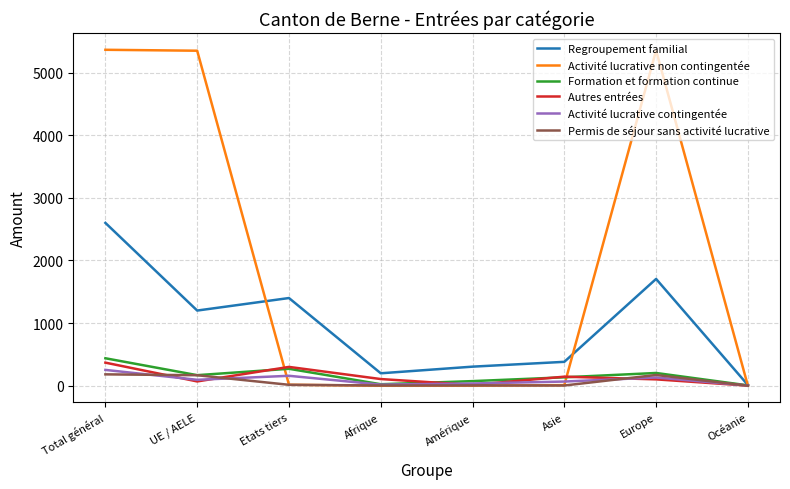

What is the total value across all series at Afrique?

347